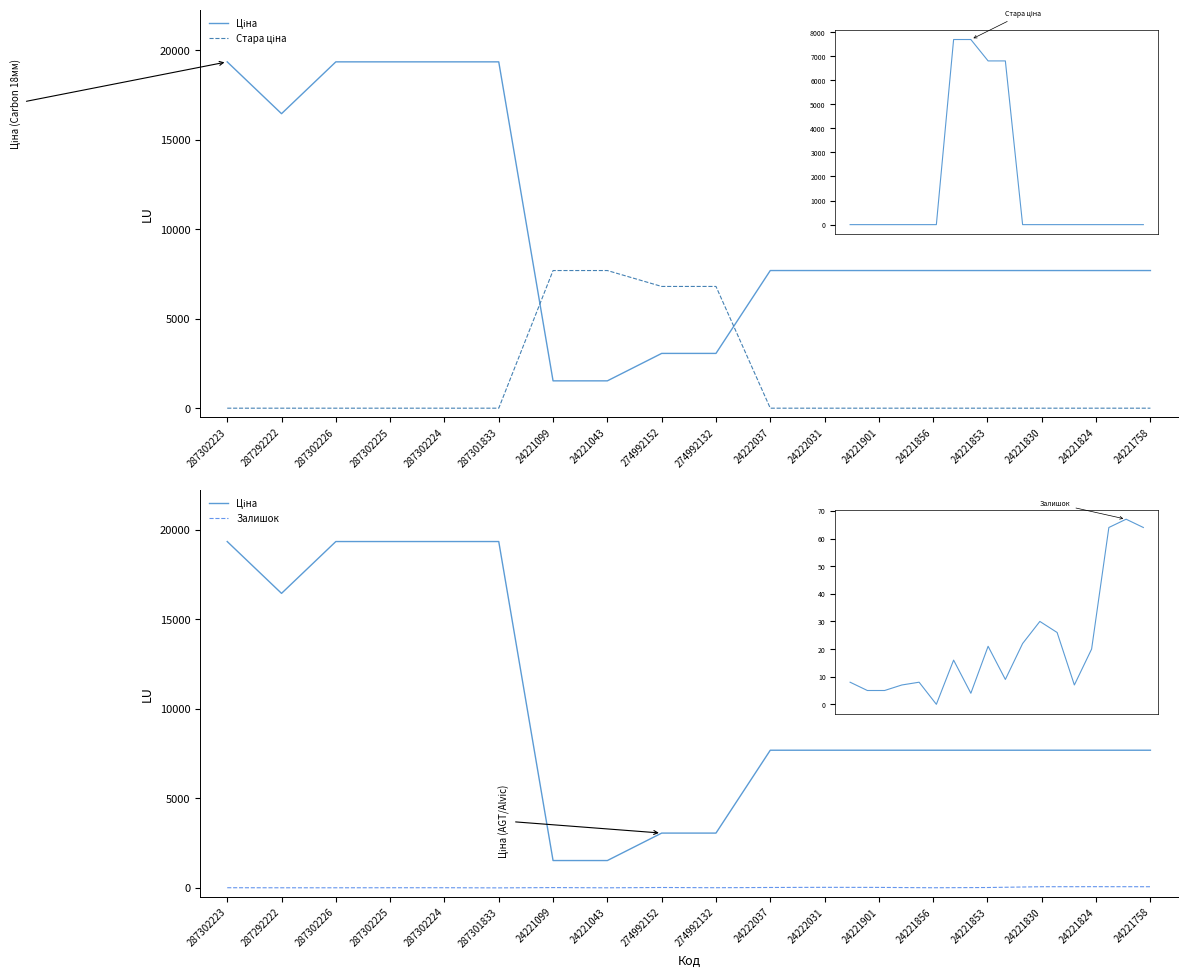

How many times do Ціна and Стара ціна cross each other?

2